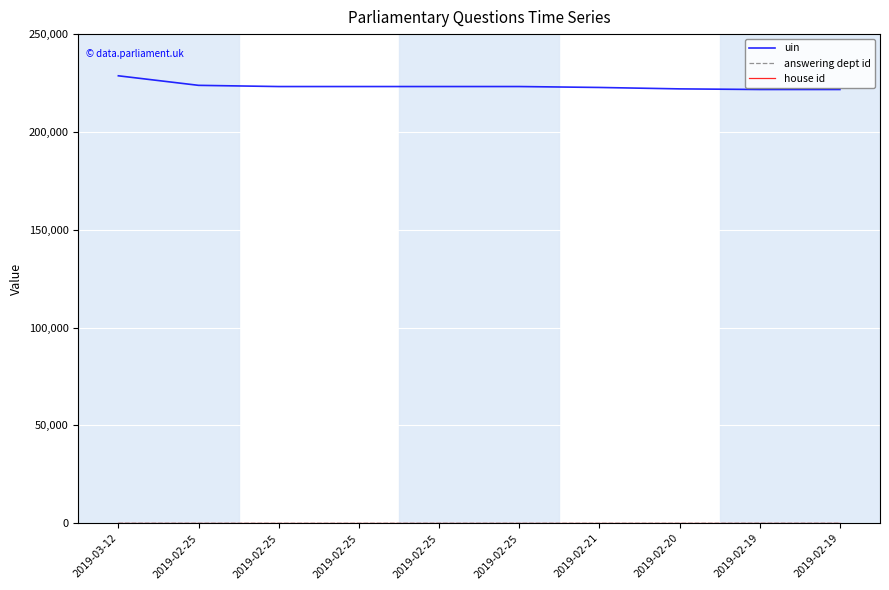

What is the label of the 9th point from the right?

2019-02-25